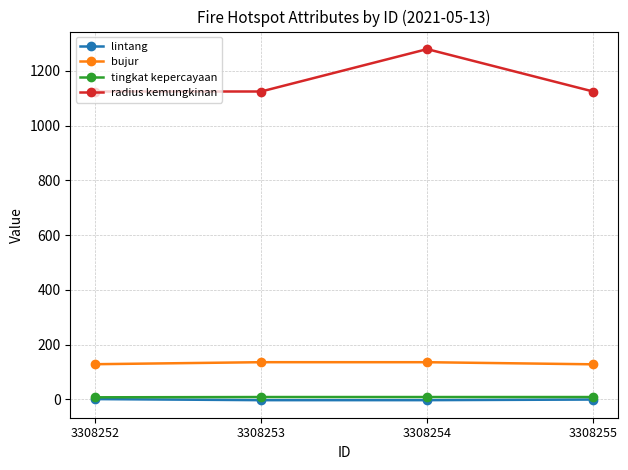

What is the greatest value displayed?

1280.0